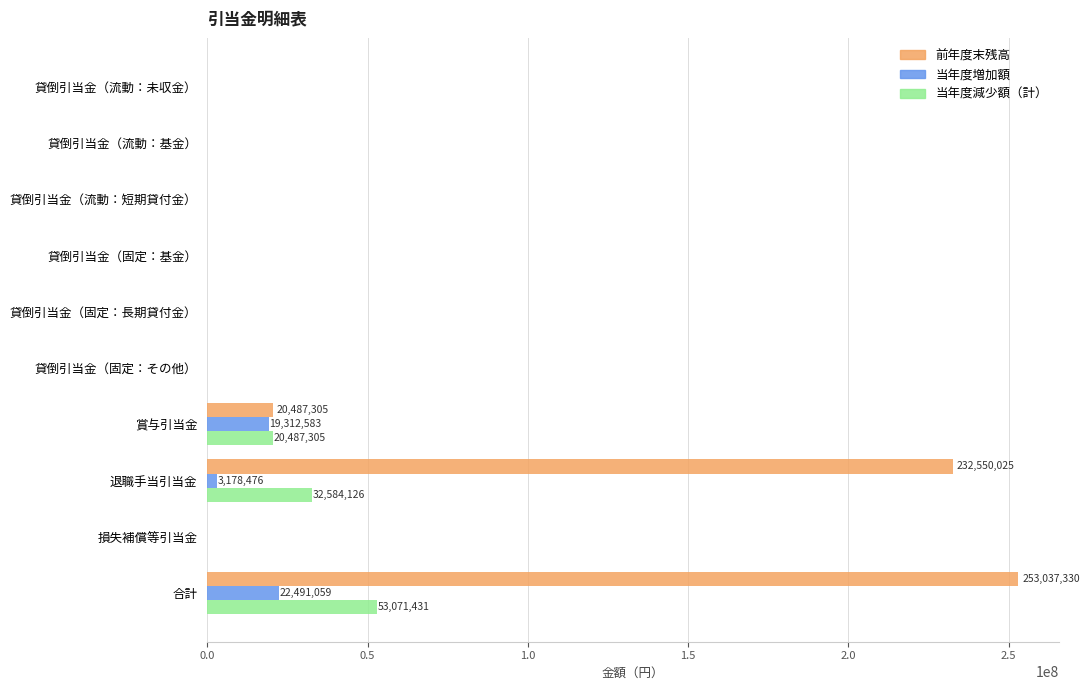

True or false: 当年度減少額（計） has a value of 17426425 at 貸倒引当金（固定：長期貸付金）.

False